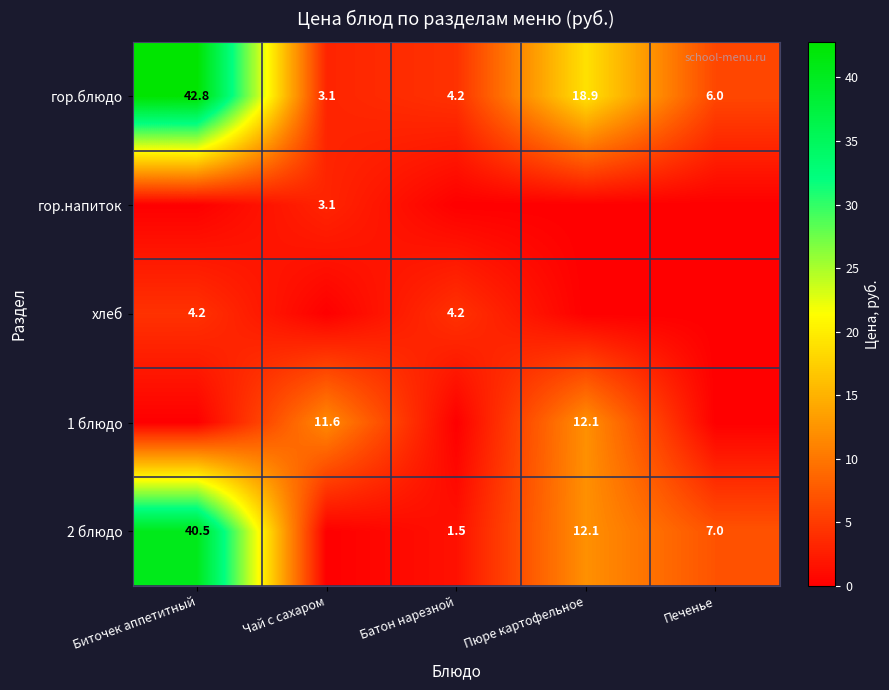

The хлеб series shows 4.2 at Батон нарезной. True or false?

True